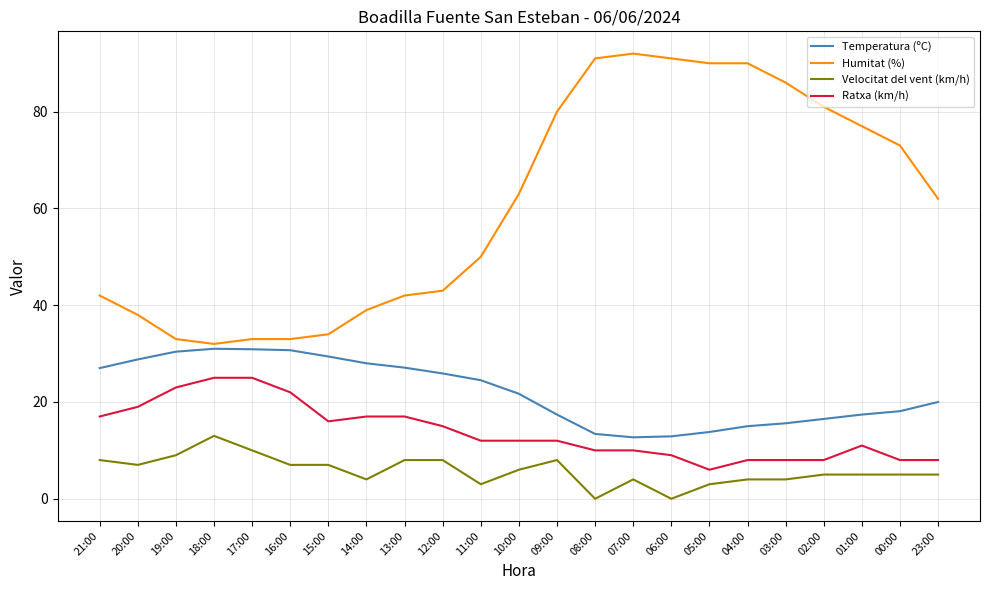

What is the total value across all series at 04:00?

117.0